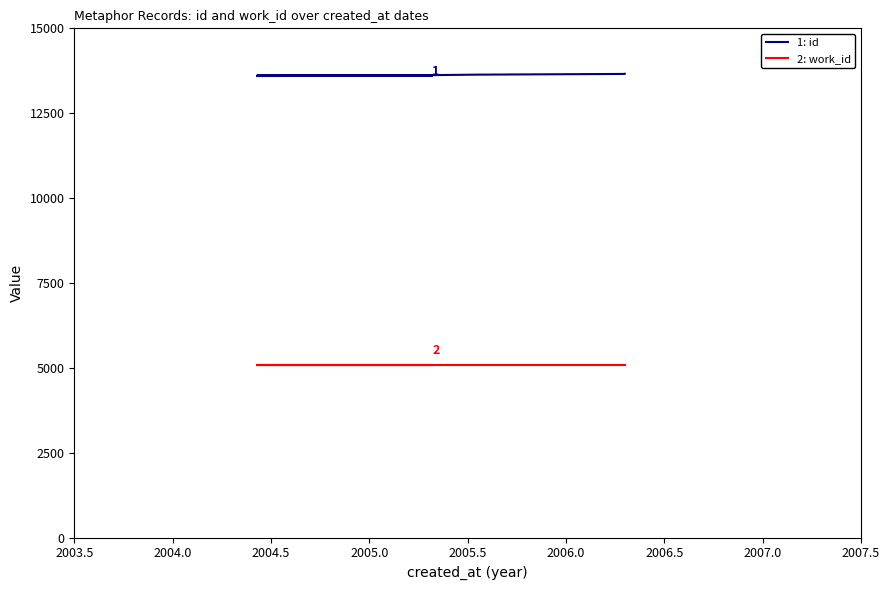

Rank the series by their average value, from lowest to highest.

2: work_id, 1: id